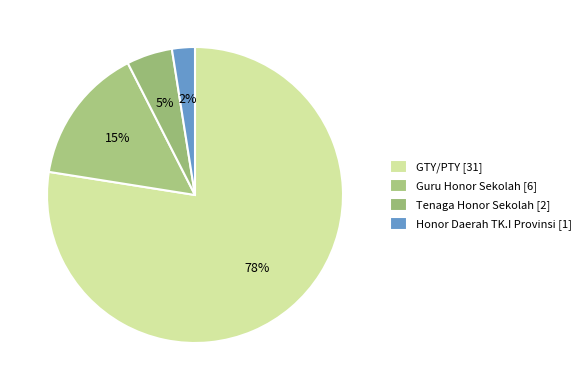

How many segments does this pie chart have?

4